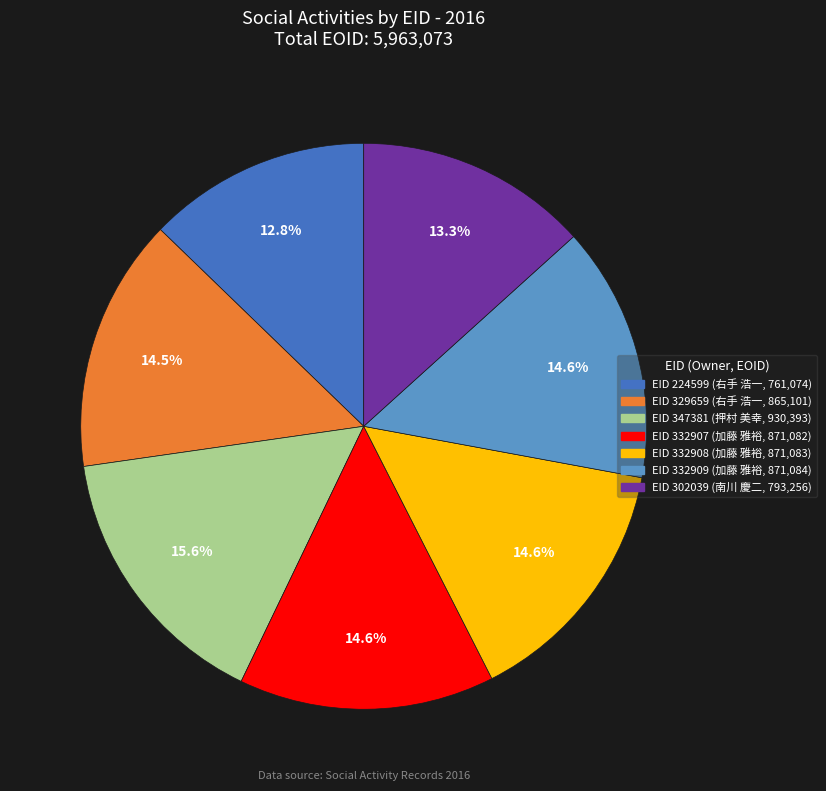

Does any single category account for the majority?

No